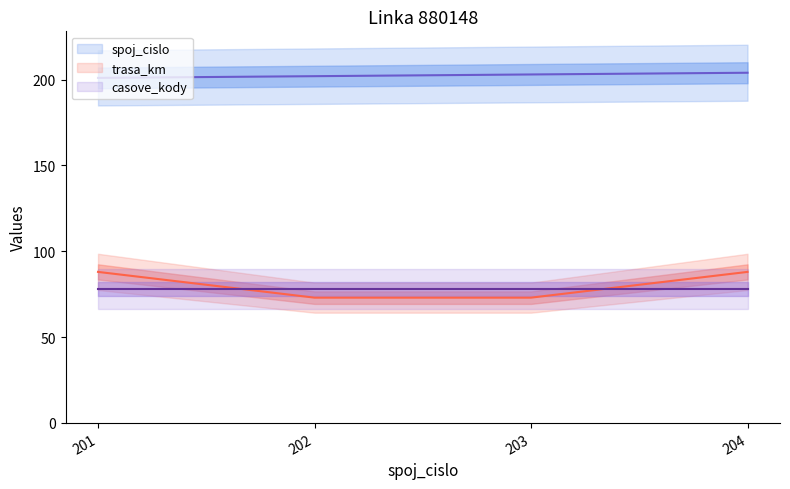

At how many categories does at least one series exceed 165?

4